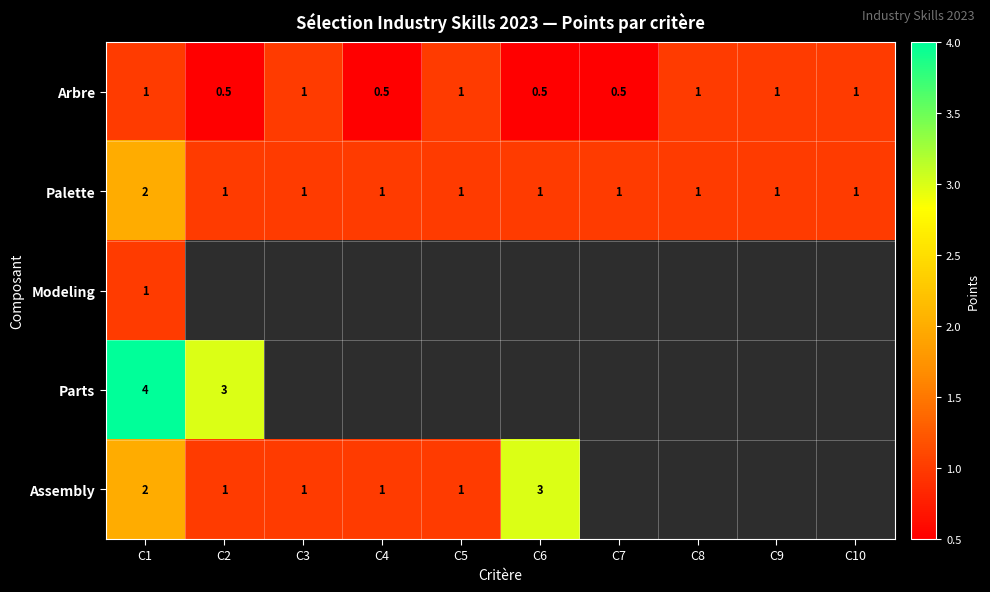

How many series are shown in this chart?

5